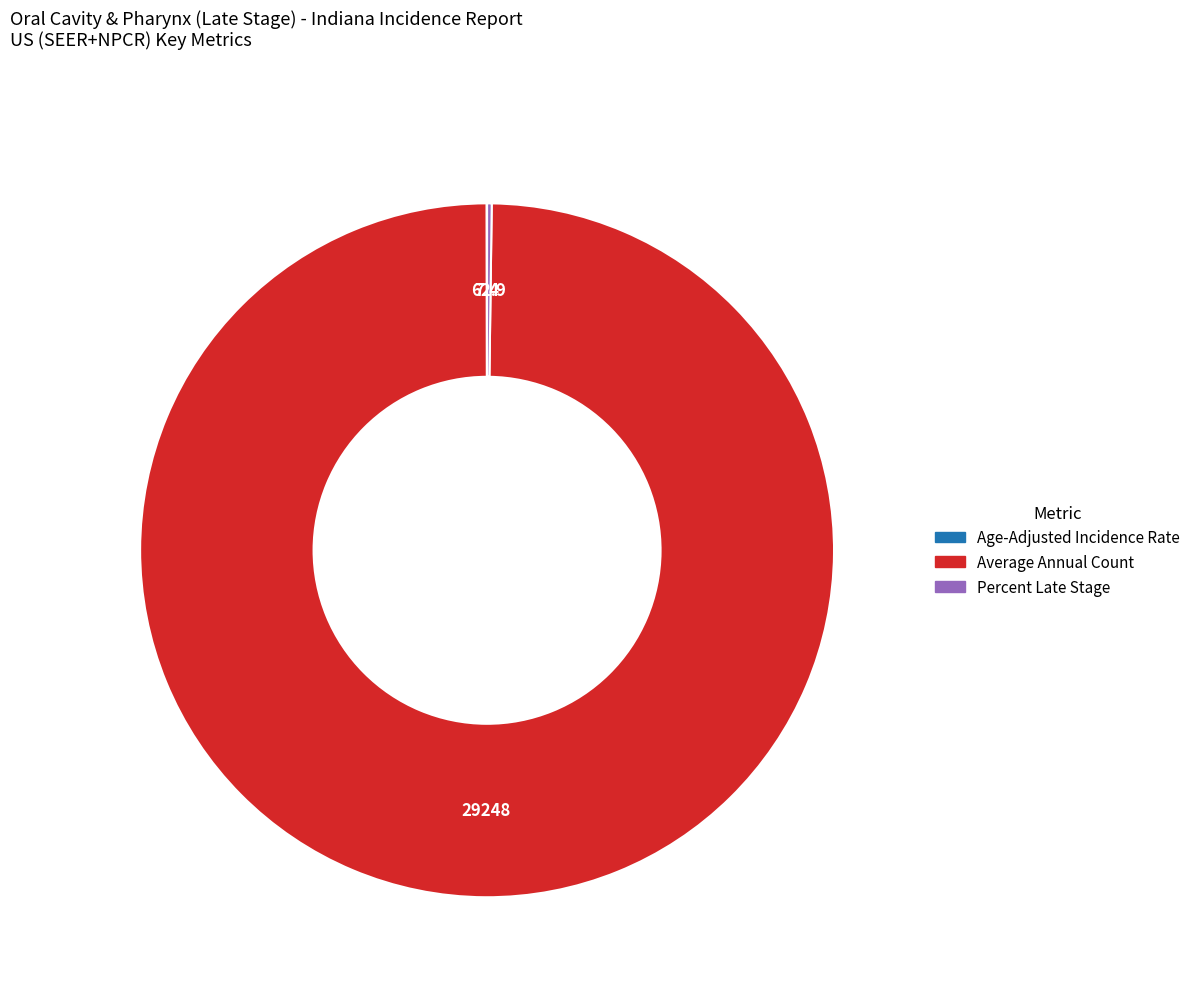

Which slice is the largest?

Average Annual Count